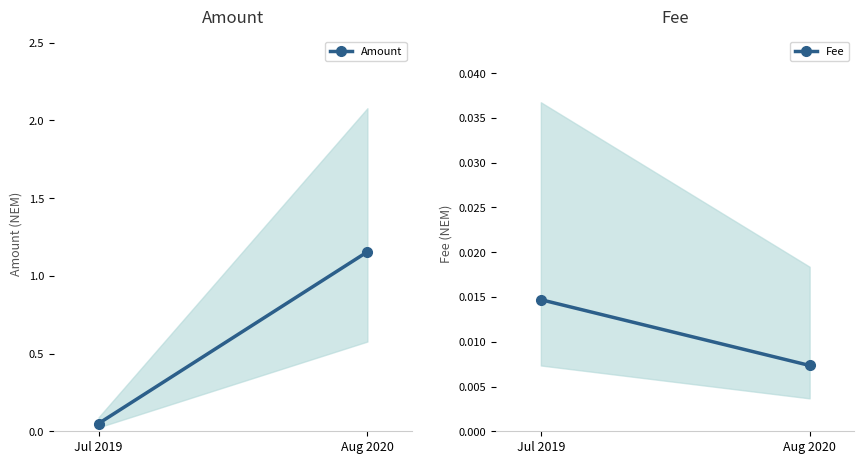

At Aug 2020, list the series in order from largest to smallest.

Amount, Fee